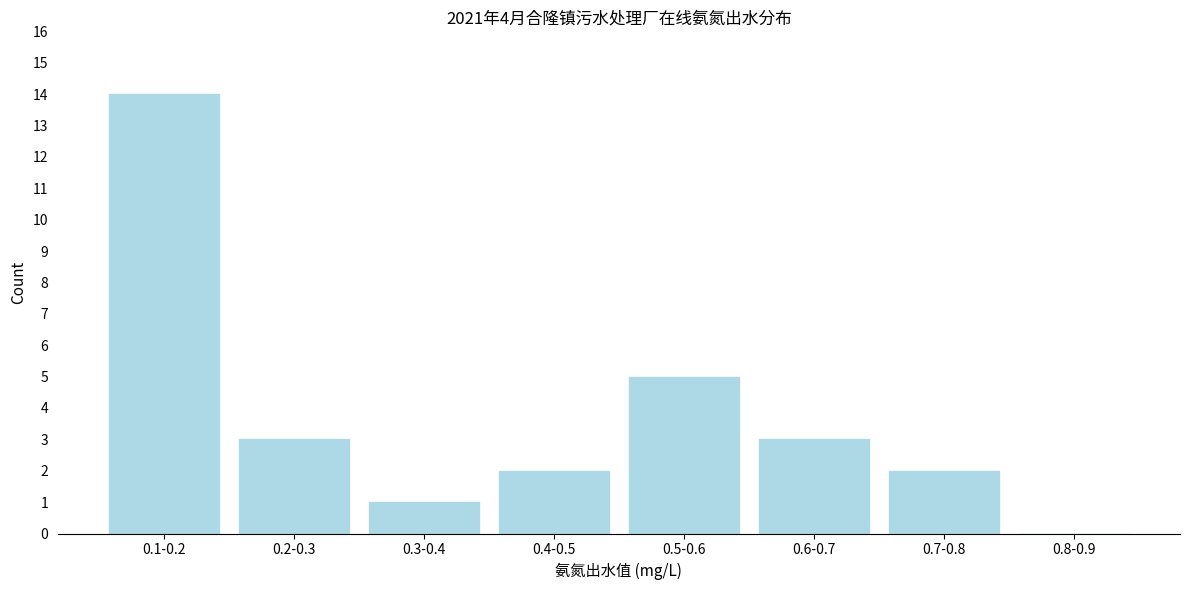

Reading left to right, what are all the values shown in this chart?

0.1-0.2=14	0.2-0.3=3	0.3-0.4=1	0.4-0.5=2	0.5-0.6=5	0.6-0.7=3	0.7-0.8=2	0.8-0.9=0